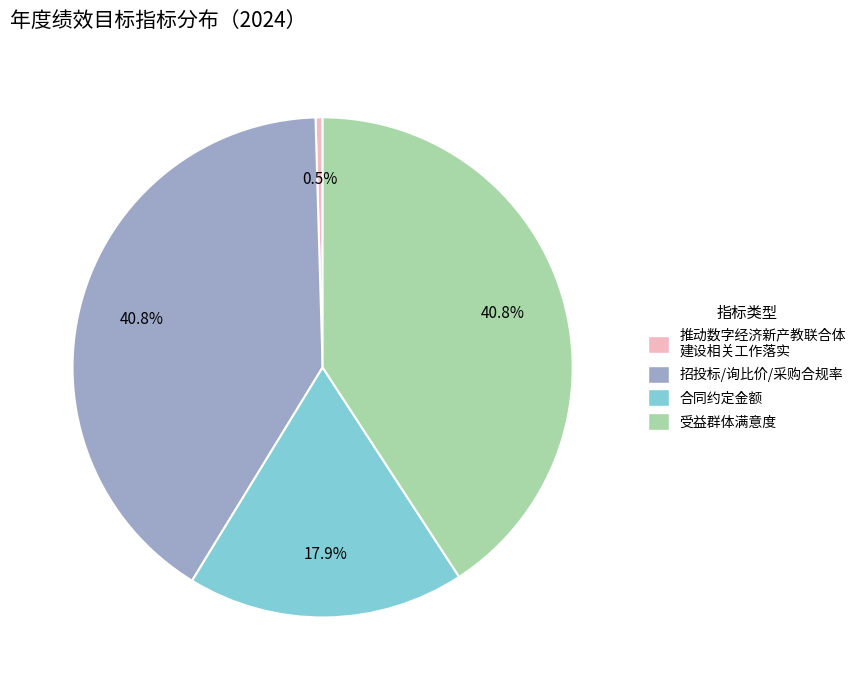

Is there any slice that represents more than half of the pie?

No